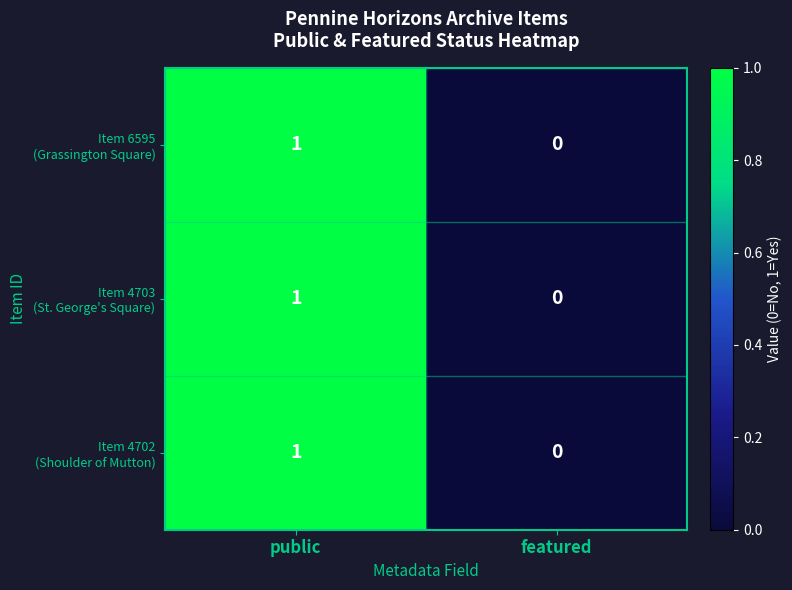

Which category has the lowest value across all series?

featured